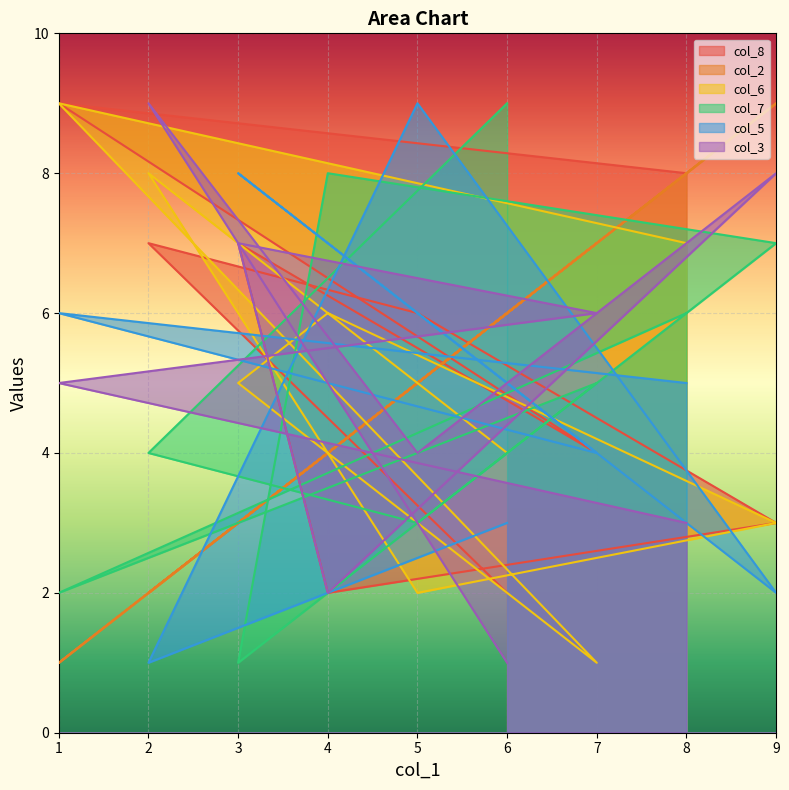

True or false: col_3 has more than 2 points higher than both neighbors.

True